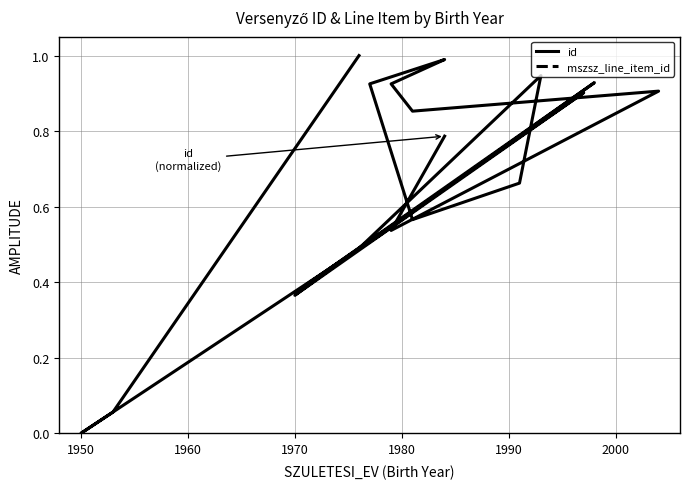

What are all the series names shown in the legend?

id, mszsz_line_item_id